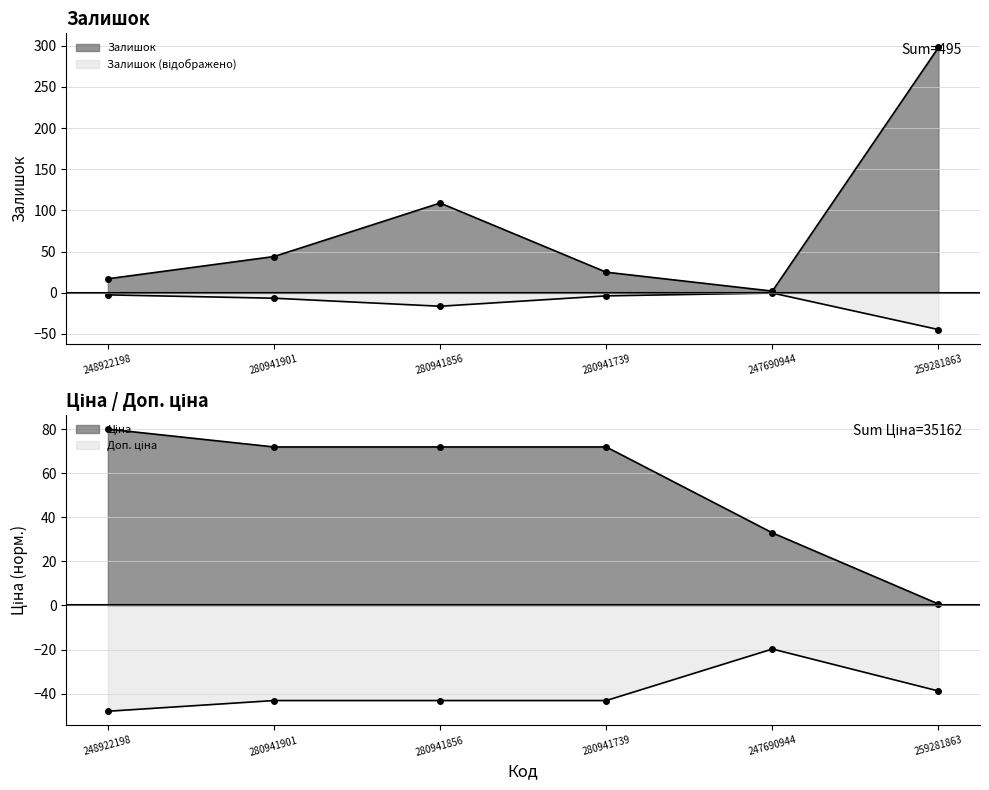

What is the lowest value of the Ціна series?

0.6